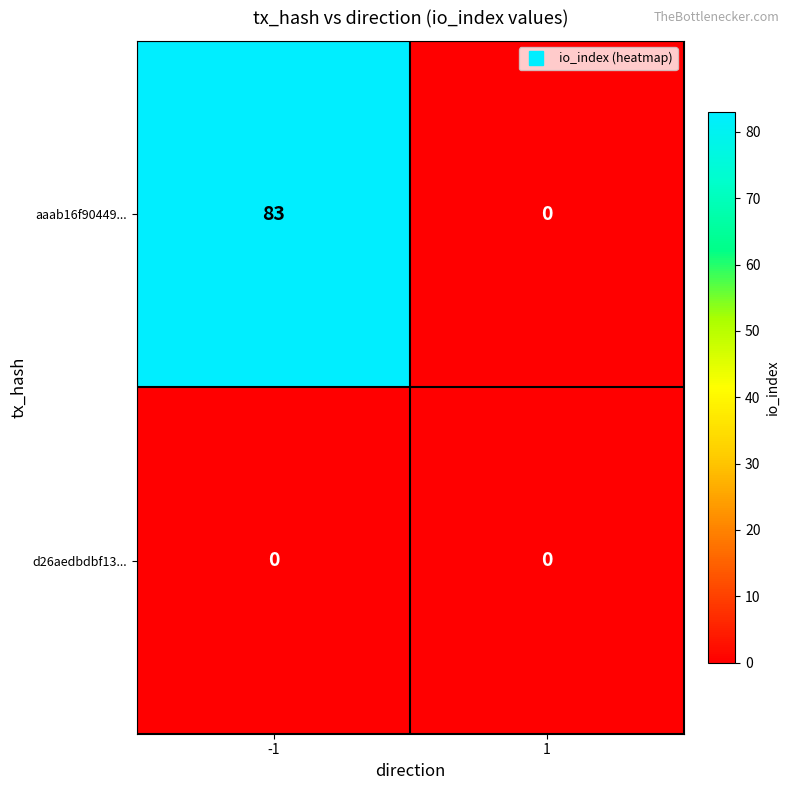

What is the highest value of the aaab16f90449... series?

83